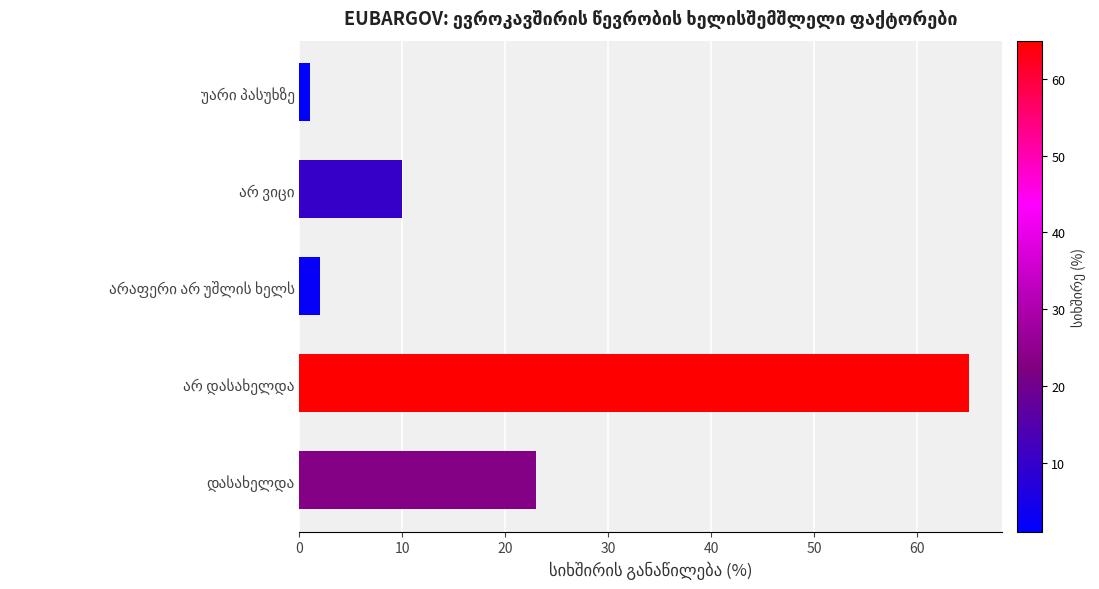

What is the maximum value shown in the chart?

65